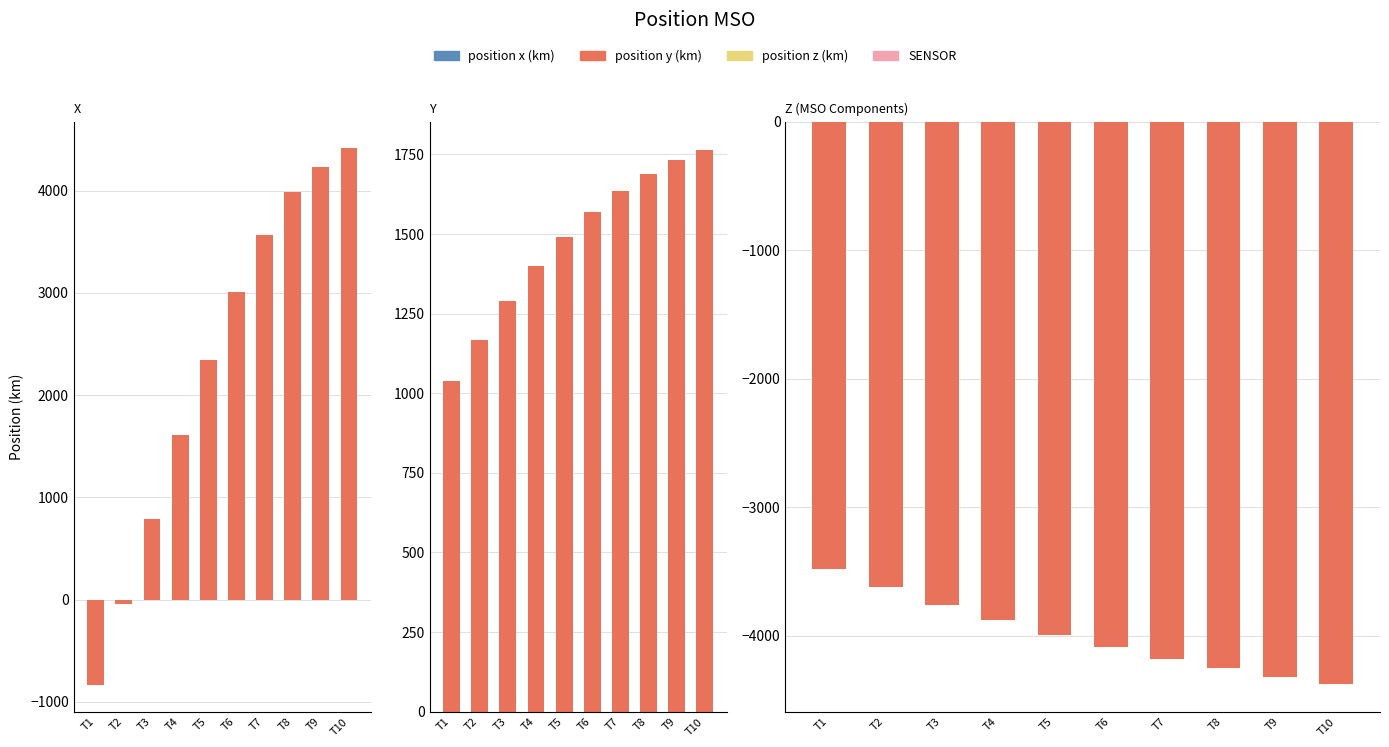

Reading right to left, extract all data points from this chart.

position x (km): T10=4412.3	T9=4234.6	T8=3987.7	T7=3567.9	T6=3012.5	T5=2345.1	T4=1612.3	T3=787.2	T2=-46.4	T1=-834.5
position y (km): T10=1764.8	T9=1732.5	T8=1689.2	T7=1634.6	T6=1567.9	T5=1489.2	T4=1398.8	T3=1289.5	T2=1168.1	T1=1038.5
position z (km): T10=-4370.5	T9=-4317.2	T8=-4252.5	T7=-4176.2	T6=-4088.6	T5=-3989.2	T4=-3878.5	T3=-3756.2	T2=-3622.6	T1=-3477.8